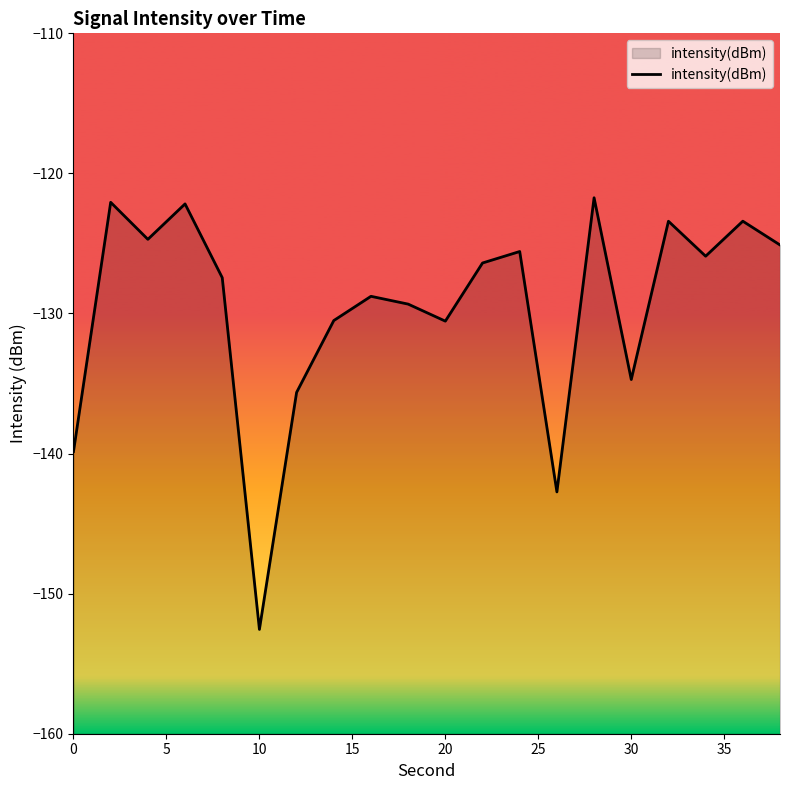

At which category does the chart reach its minimum across all series?

10